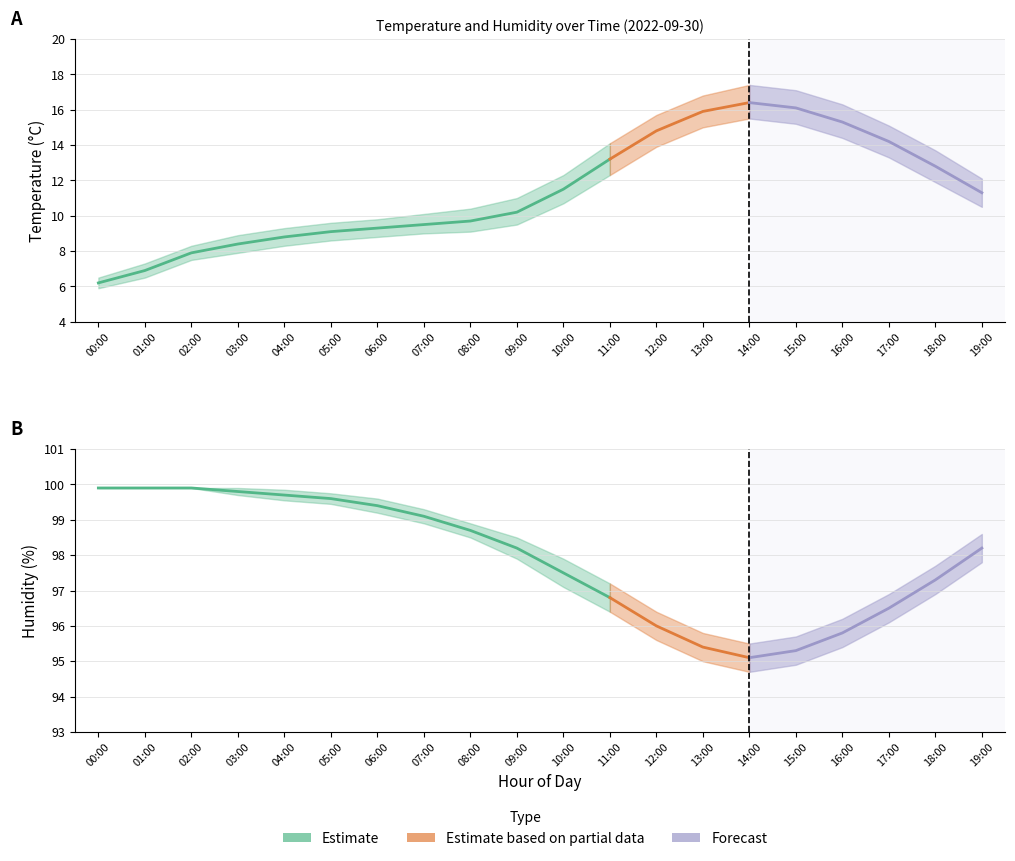

The temp_upper series shows 4.1 at 17:00. True or false?

False